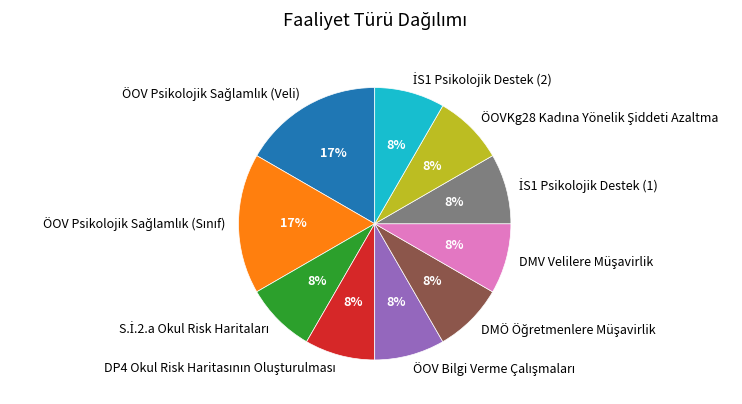

Is there any slice that represents more than half of the pie?

No